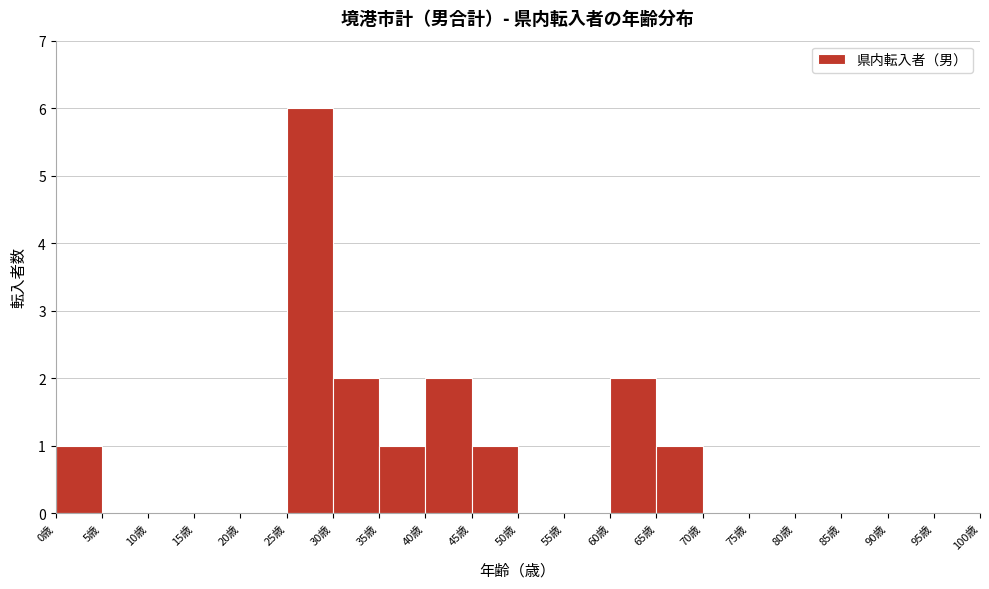

Reading left to right, transcribe this chart: for each bar, give the range it covers on the x-axis and its height. The values are not printed on the chart, so give them approximately, as read against the axis.

0 to 5: 1
5 to 10: 0
10 to 15: 0
15 to 20: 0
20 to 25: 0
25 to 30: 6
30 to 35: 2
35 to 40: 1
40 to 45: 2
45 to 50: 1
50 to 55: 0
55 to 60: 0
60 to 65: 2
65 to 70: 1
70 to 75: 0
75 to 80: 0
80 to 85: 0
85 to 90: 0
90 to 95: 0
95 to 100: 0